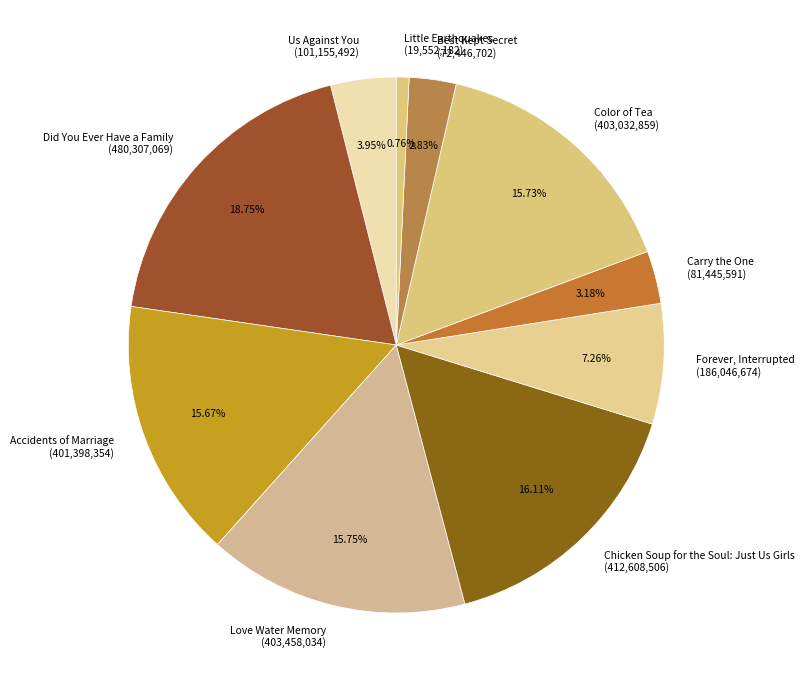

To the nearest percent, what is the difference between the Little Earthquakes and Accidents of Marriage slice percentages?

15%